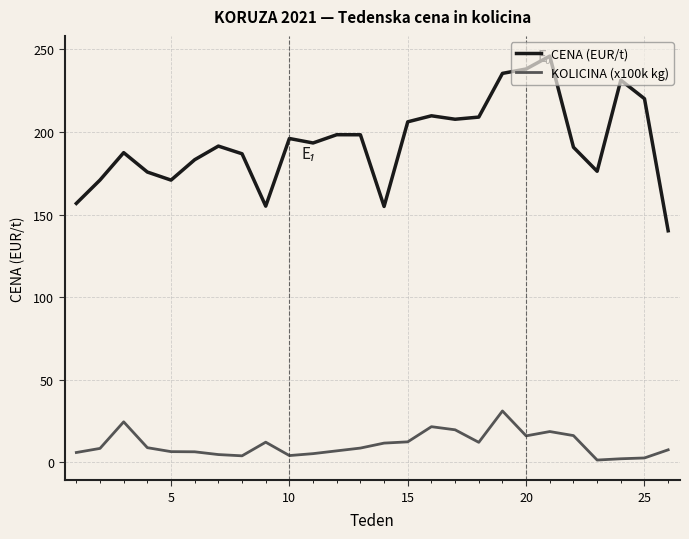

How many categories are shown in the chart?

26